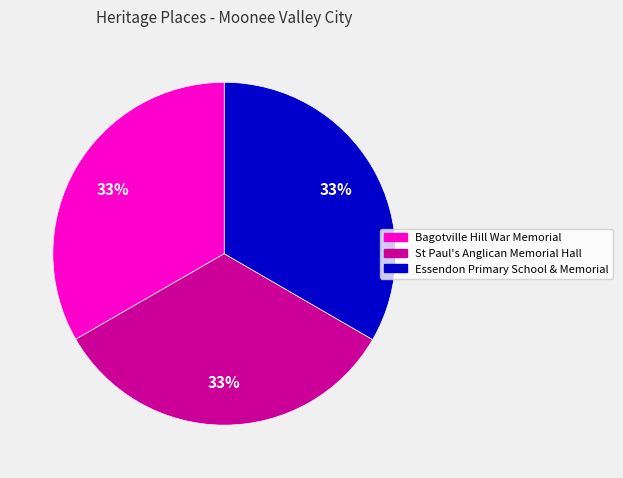

Is there a majority slice in this chart?

No